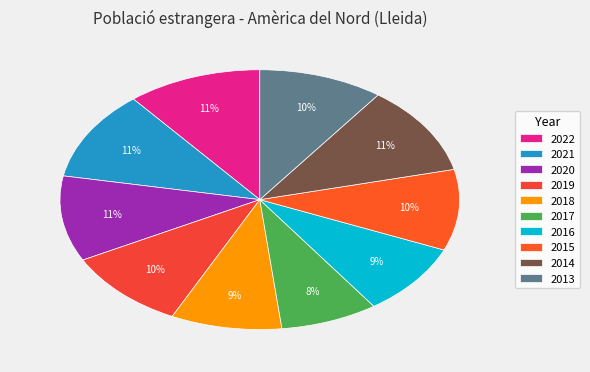

Is 2019 the majority of the pie?

No